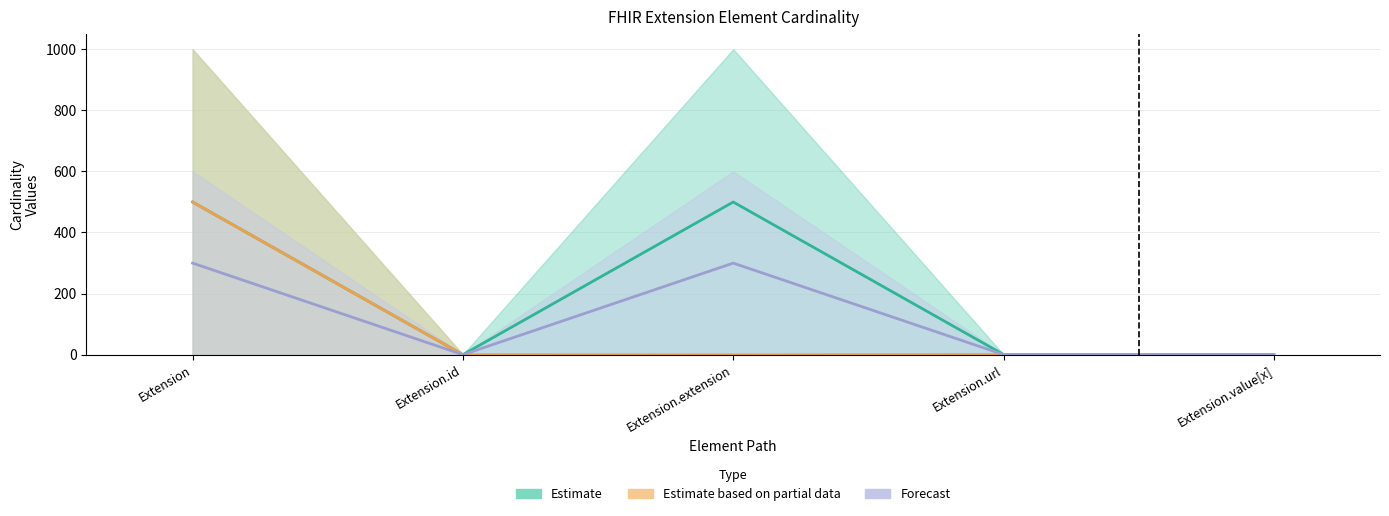

What is the sum of the Base Max_numeric values at Extension and Extension.extension?

999.0